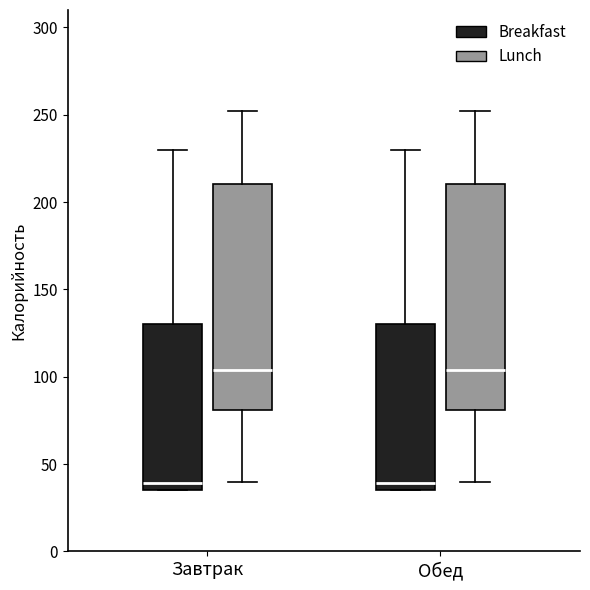

Where does the upper whisker of the box for Завтрак (Breakfast) end on the y-axis? The values are not printed on the chart, so give them approximately, as read against the axis.

230